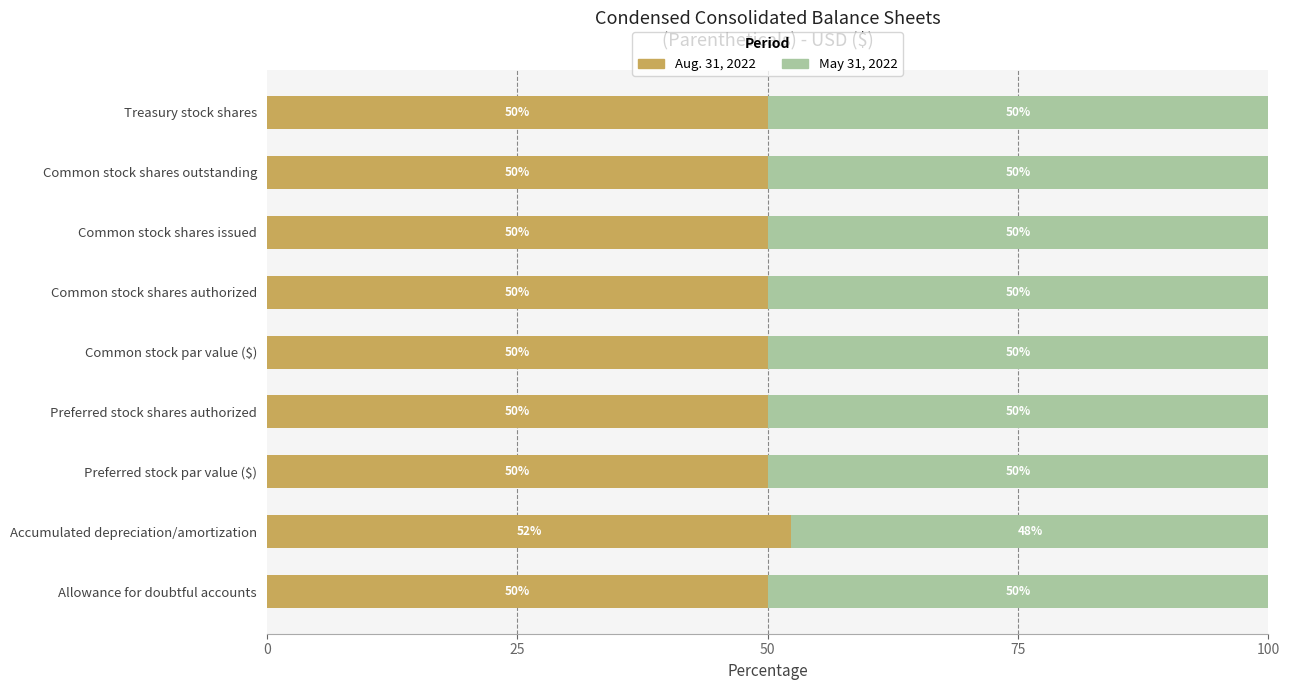

What is the minimum value for Aug. 31, 2022?

50.0